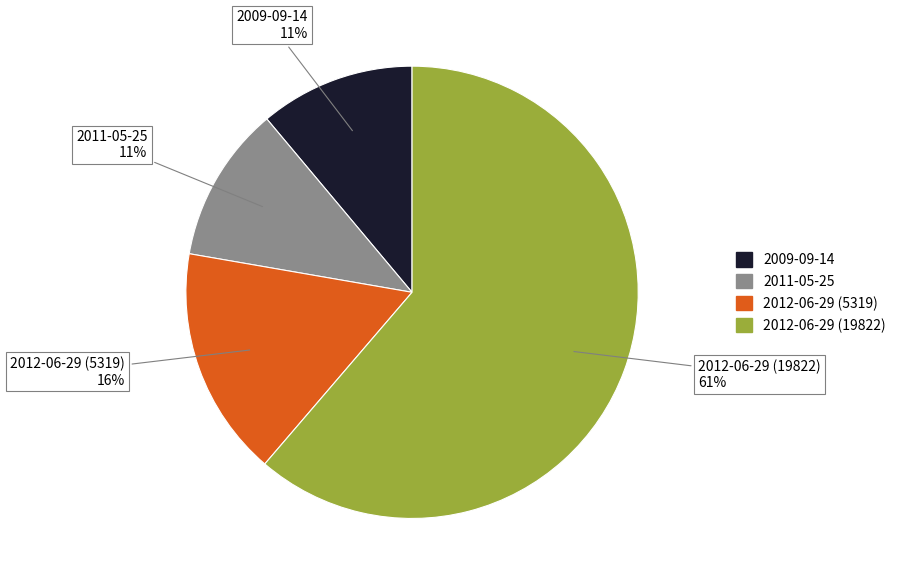

Which category has the biggest portion of the pie?

2012-06-29 (19822)